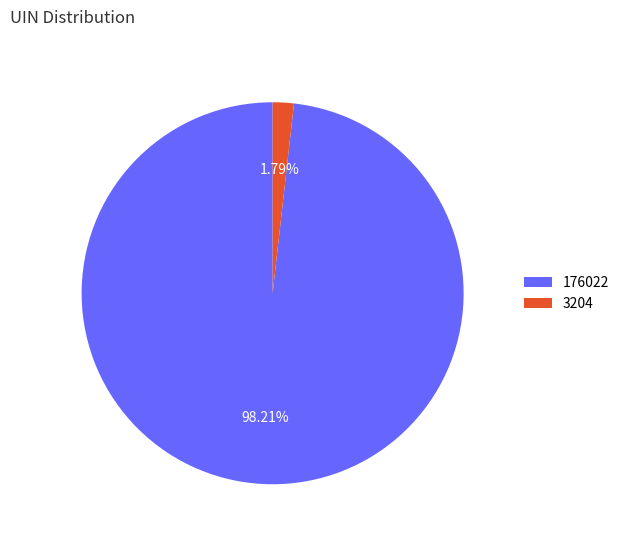

Which category has the biggest portion of the pie?

176022